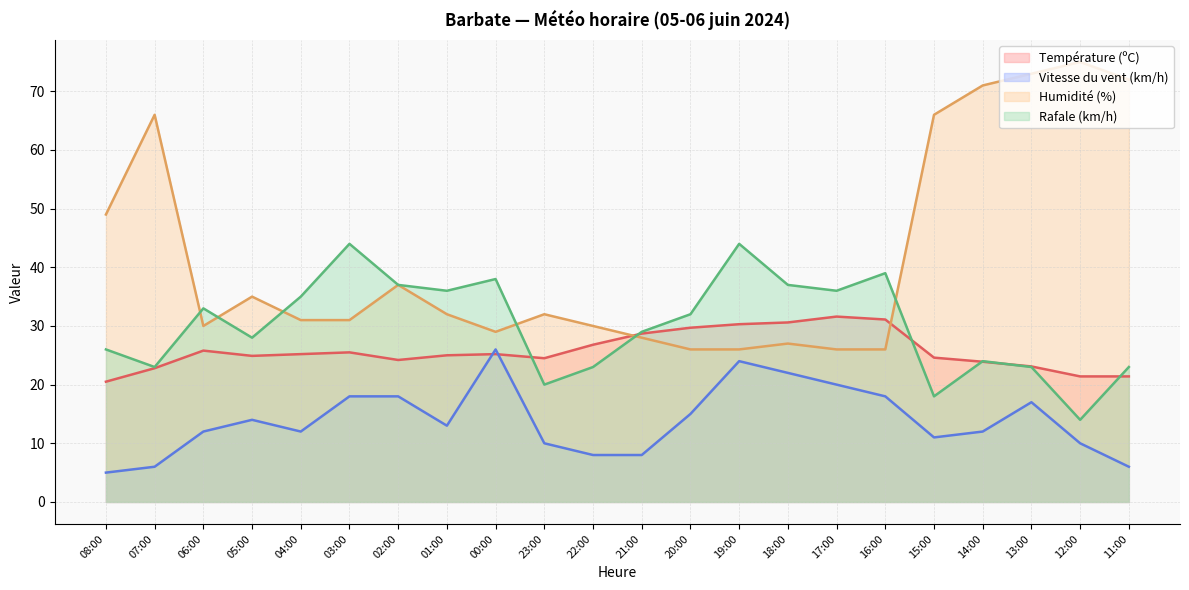

Where is Rafale (km/h) nearest to the value 29?

21:00